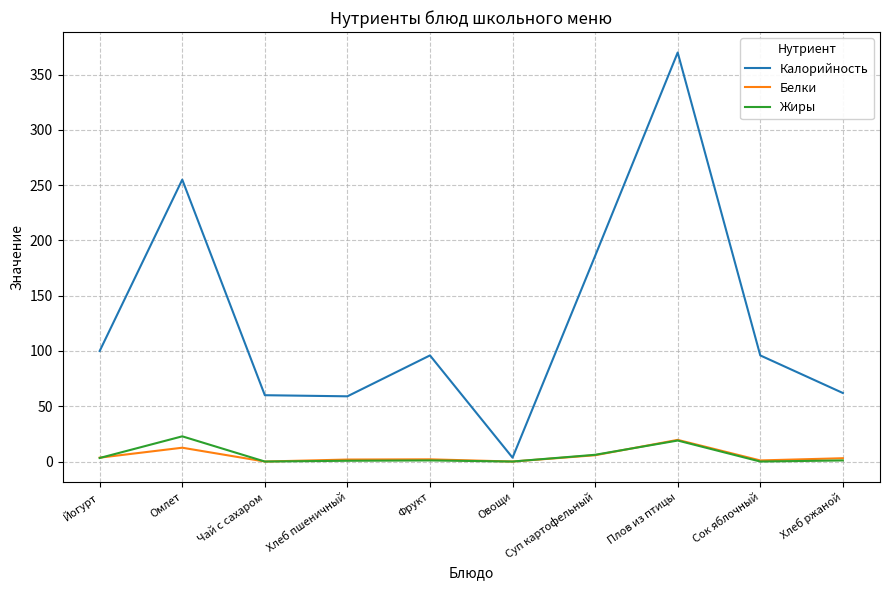

What is the difference between the second highest and minimum values in the Жиры series?

19.0